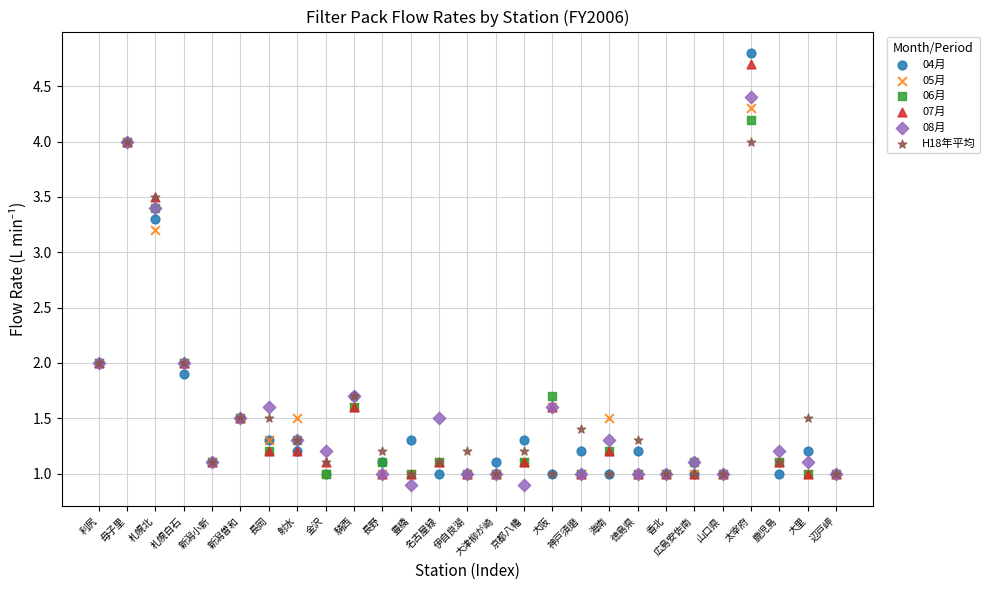

Which series has the largest Y range (max minus min)?

04月